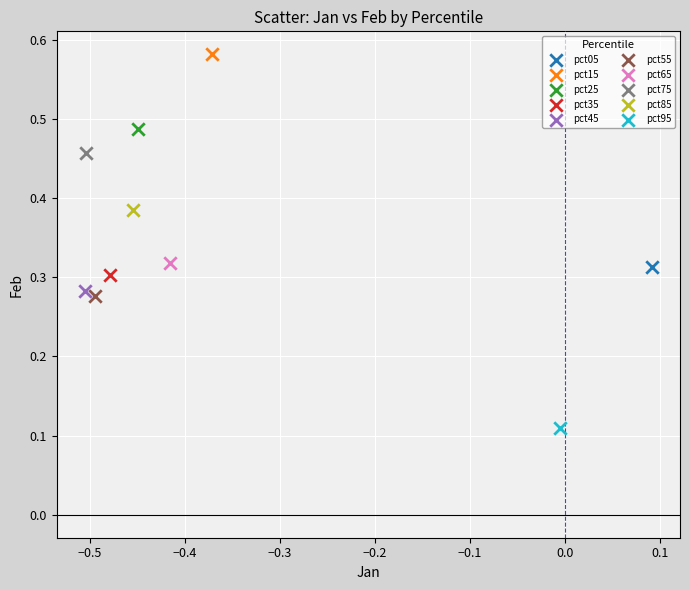

Which series contains the lowest Y value?

pct95